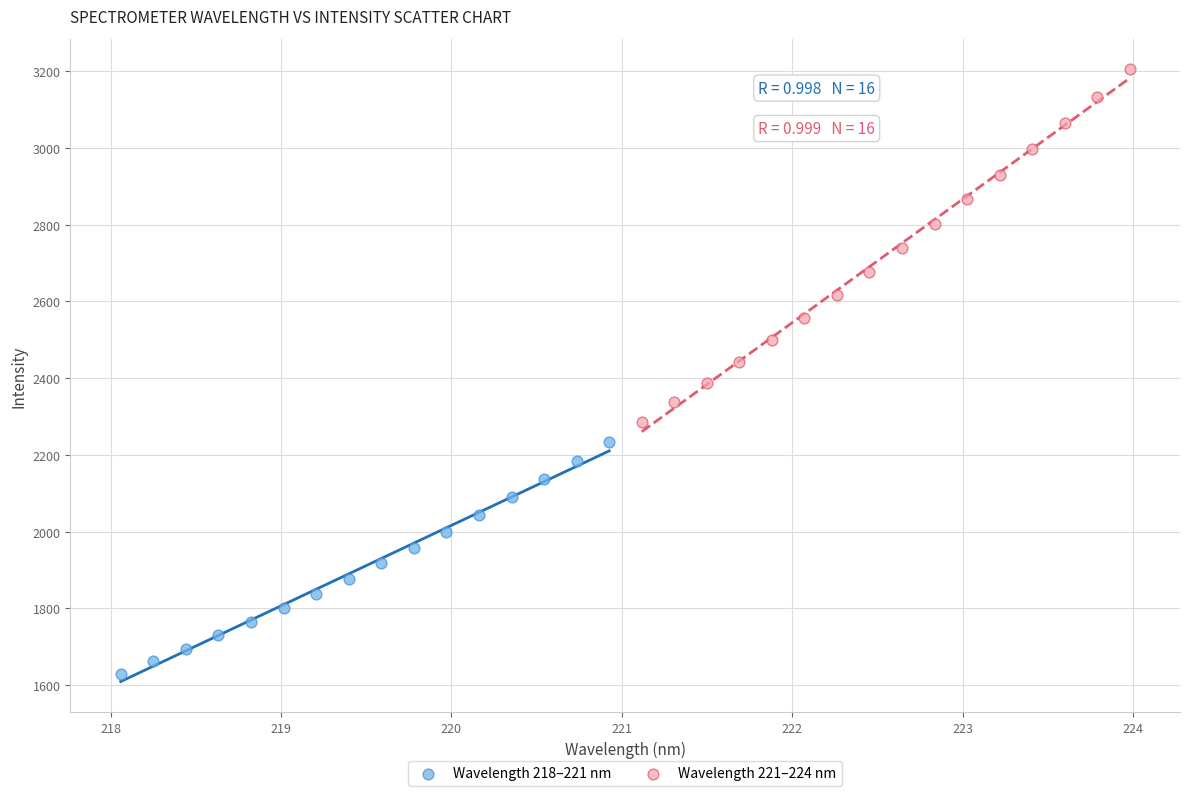

What are all the series names shown in the legend?

Wavelength 218–221 nm, Wavelength 221–224 nm